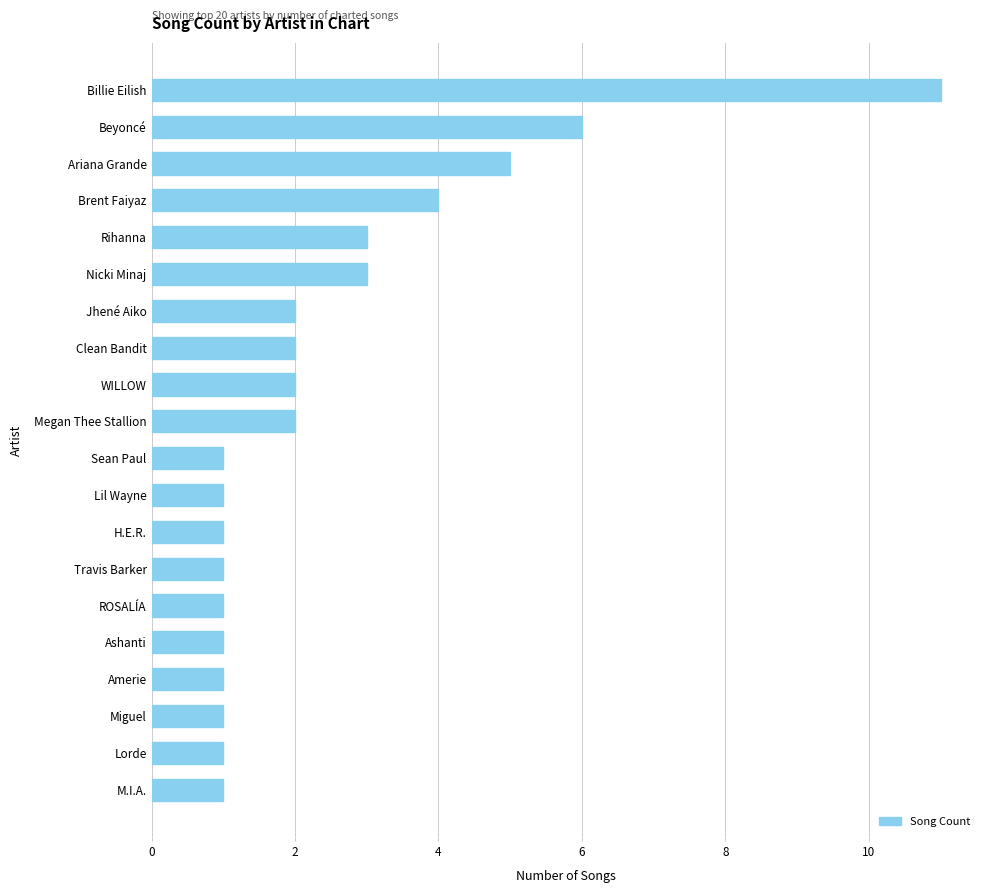

Reading bottom to top, list all the values displayed in this chart.

M.I.A.=1	Lorde=1	Miguel=1	Amerie=1	Ashanti=1	ROSALÍA=1	Travis Barker=1	H.E.R.=1	Lil Wayne=1	Sean Paul=1	Megan Thee Stallion=2	WILLOW=2	Clean Bandit=2	Jhené Aiko=2	Nicki Minaj=3	Rihanna=3	Brent Faiyaz=4	Ariana Grande=5	Beyoncé=6	Billie Eilish=11